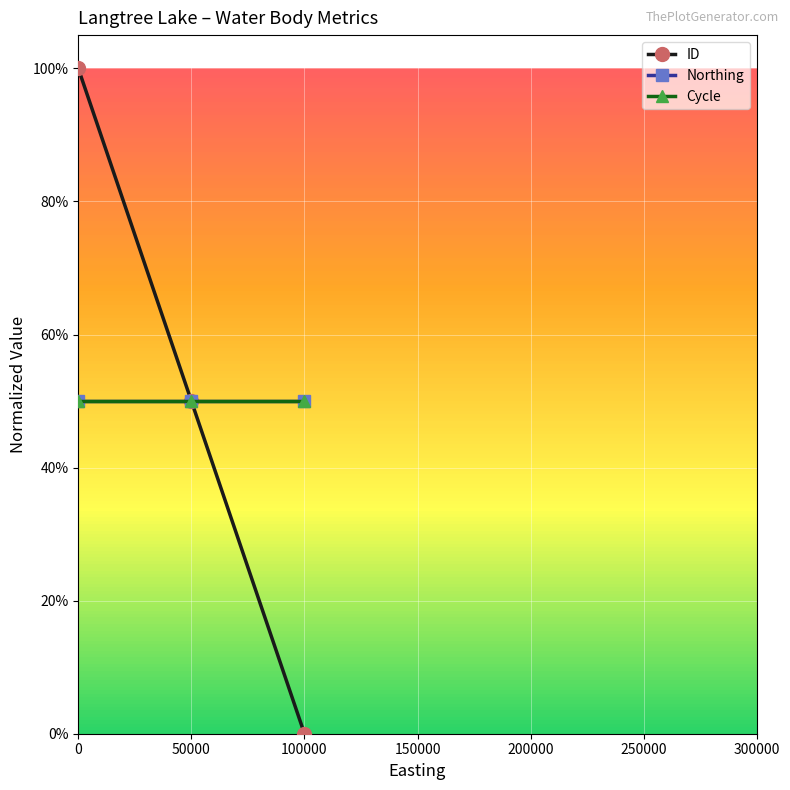

Reading right to left, what are all the values shown in this chart?

ID: 0.0	0.5	1.0
Northing: 0.5	0.5	0.5
Cycle: 0.5	0.5	0.5